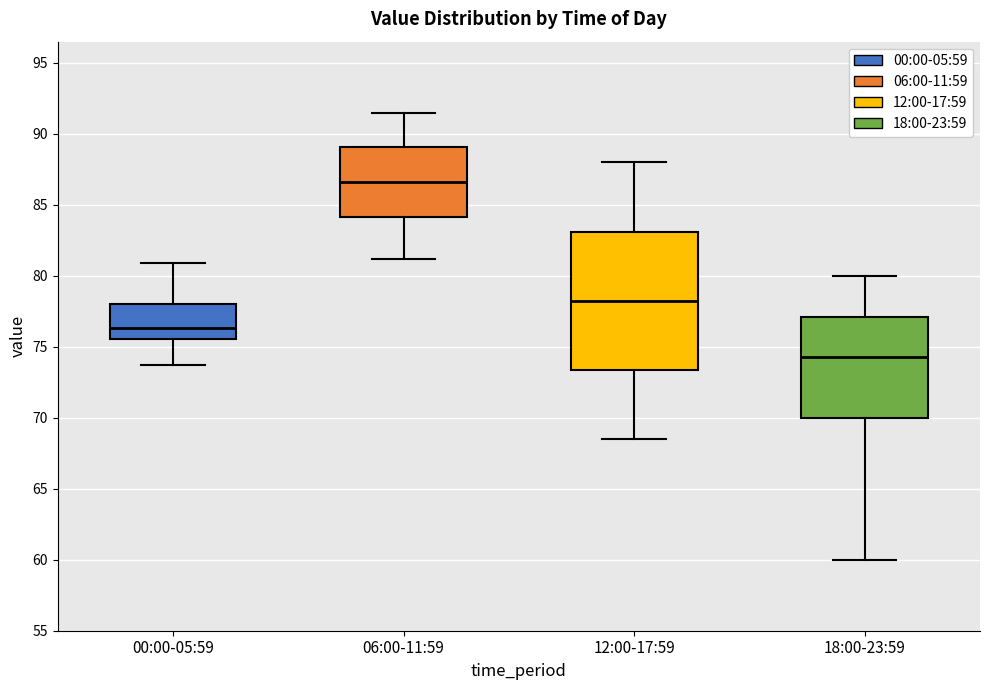

Reading left to right, transcribe this box plot: for each box, give where its median line is, the range the box spans, and where its two whiskers end, as read against the y-axis. The values are not printed on the chart, so give them approximately, as read against the axis.

00:00-05:59: median 76.5, box 75.5 to 78.0, whiskers 73.5 to 81.0
06:00-11:59: median 86.5, box 84.0 to 89.0, whiskers 81.0 to 91.5
12:00-17:59: median 78.5, box 73.5 to 83.0, whiskers 68.5 to 88.0
18:00-23:59: median 74.5, box 70.0 to 77.0, whiskers 60.0 to 80.0